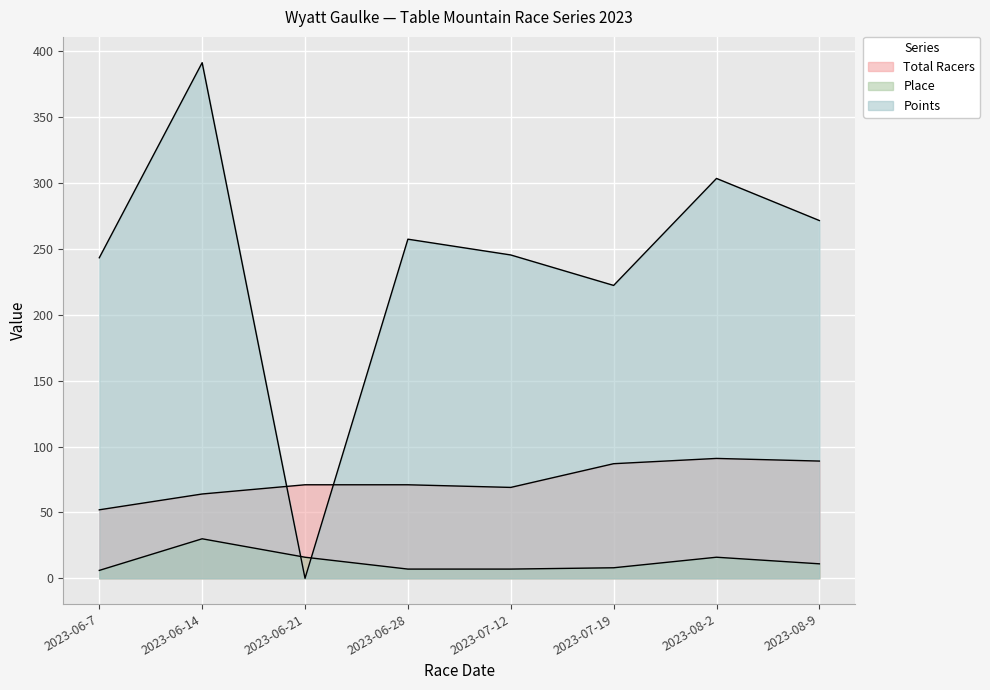

What is the value of the Points point at the 1st from the left?

243.3